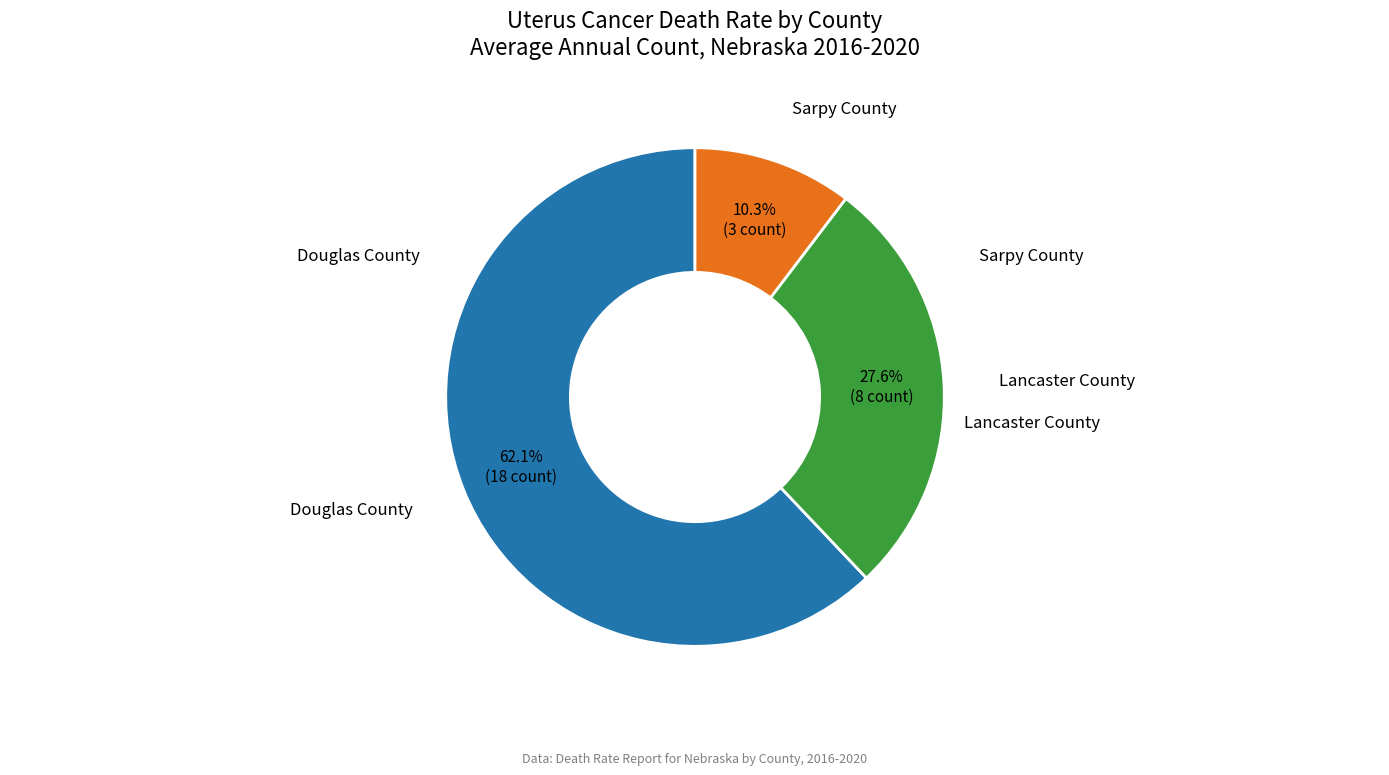

Count the number of slices in the pie.

3